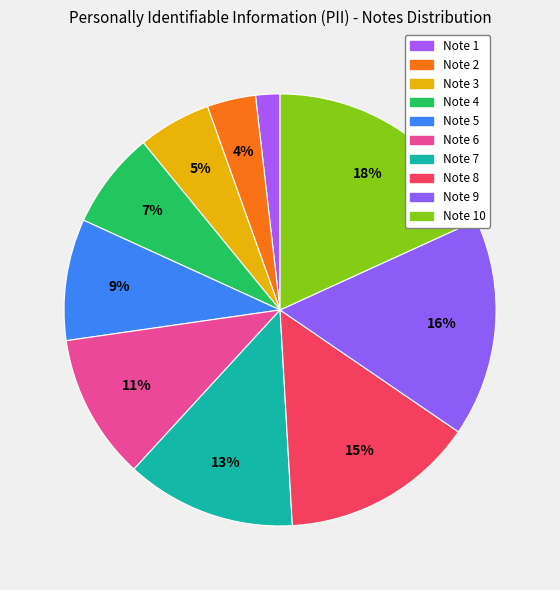

Rank the categories by value from lowest to highest.

Note 1, Note 2, Note 3, Note 4, Note 5, Note 6, Note 7, Note 8, Note 9, Note 10